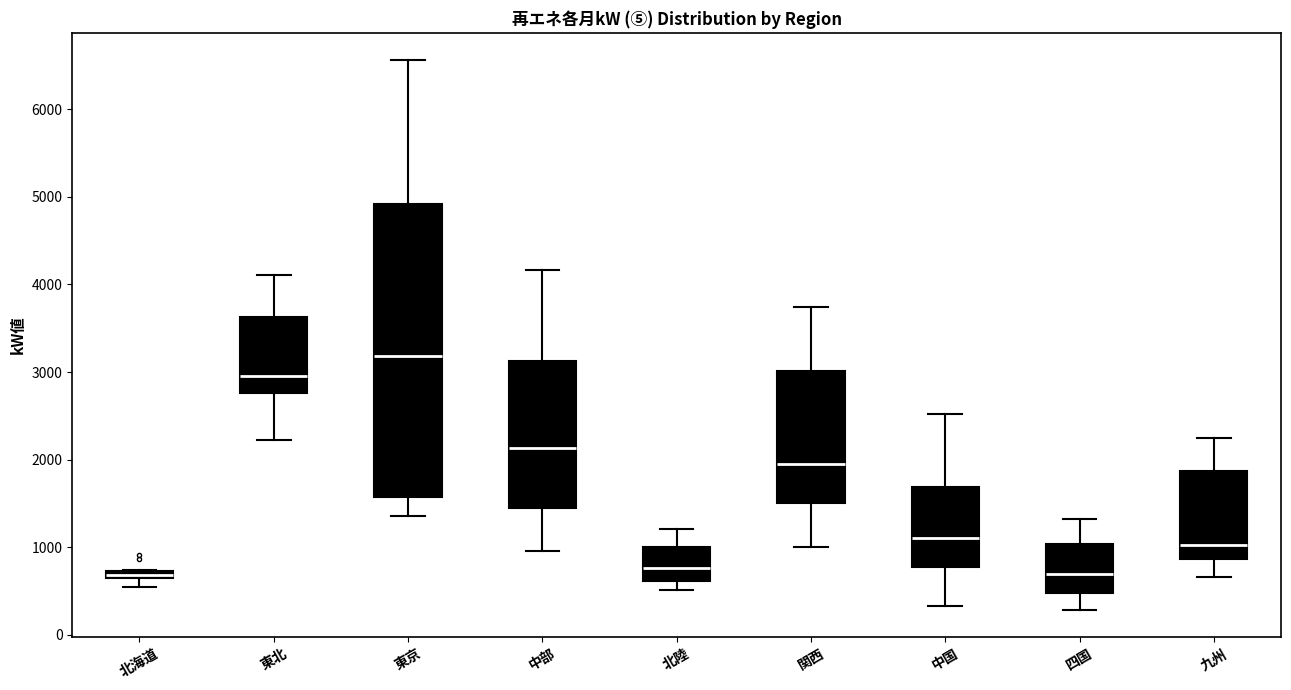

Where does the upper whisker of the box for 中部 end on the y-axis? The values are not printed on the chart, so give them approximately, as read against the axis.

4200